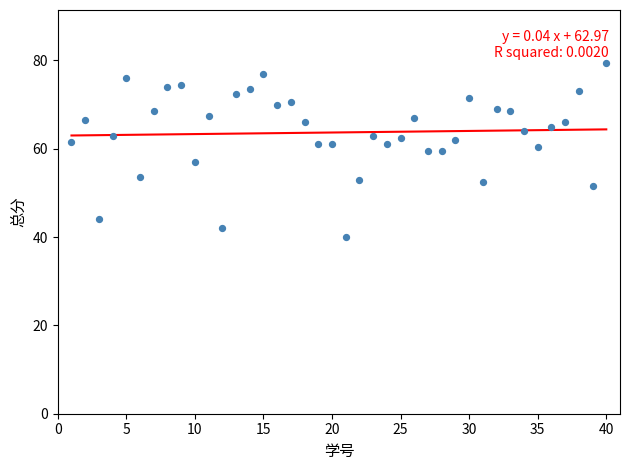

What is the range of Y values (max minus min)?

39.5